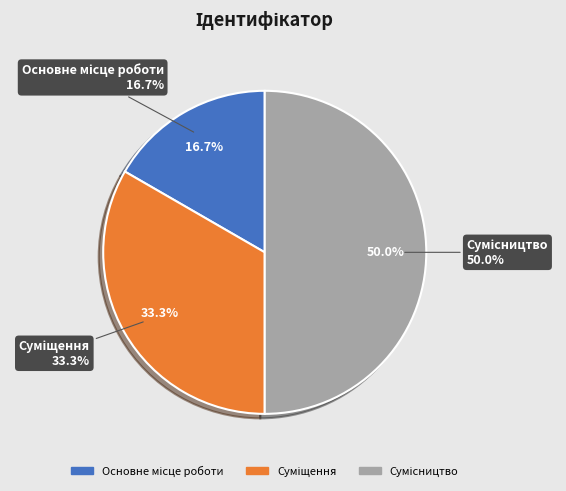

Which has a higher value, Основне місце роботи or Сумісництво?

Сумісництво